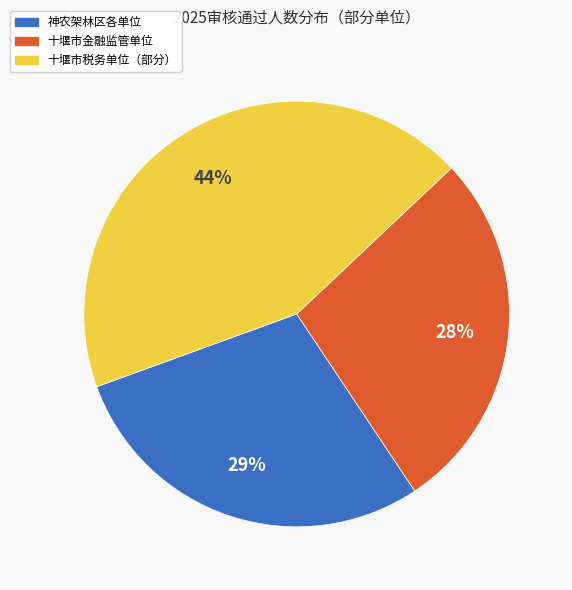

Count the number of slices in the pie.

3